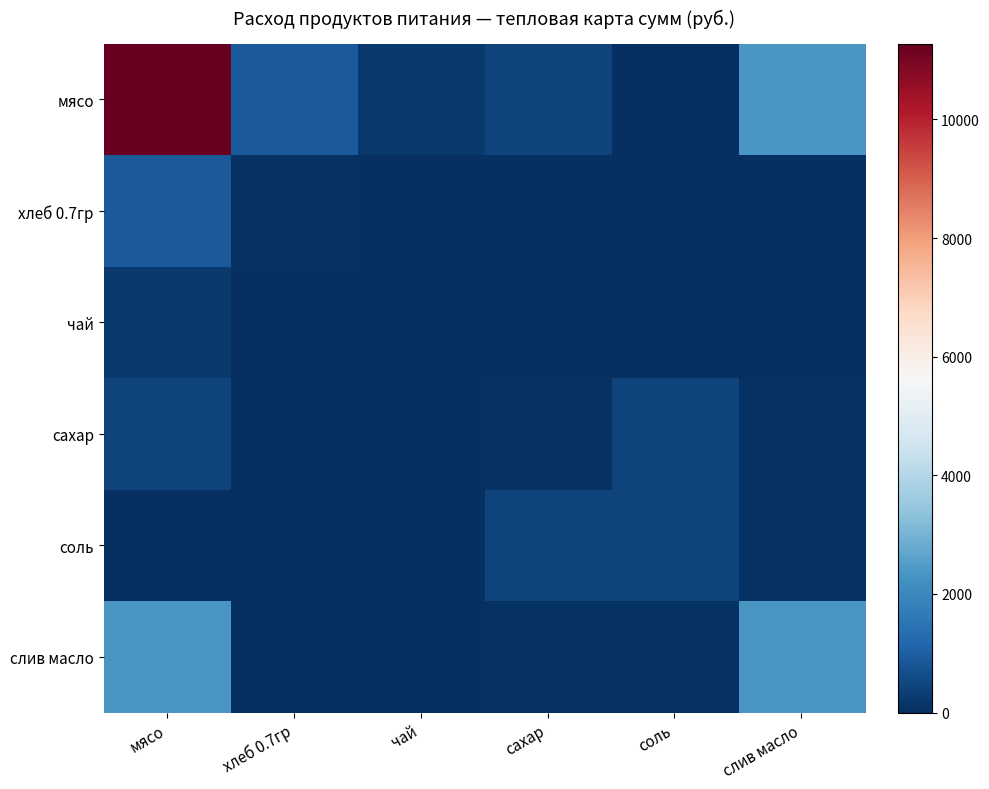

At which category does the chart reach its minimum across all series?

чай